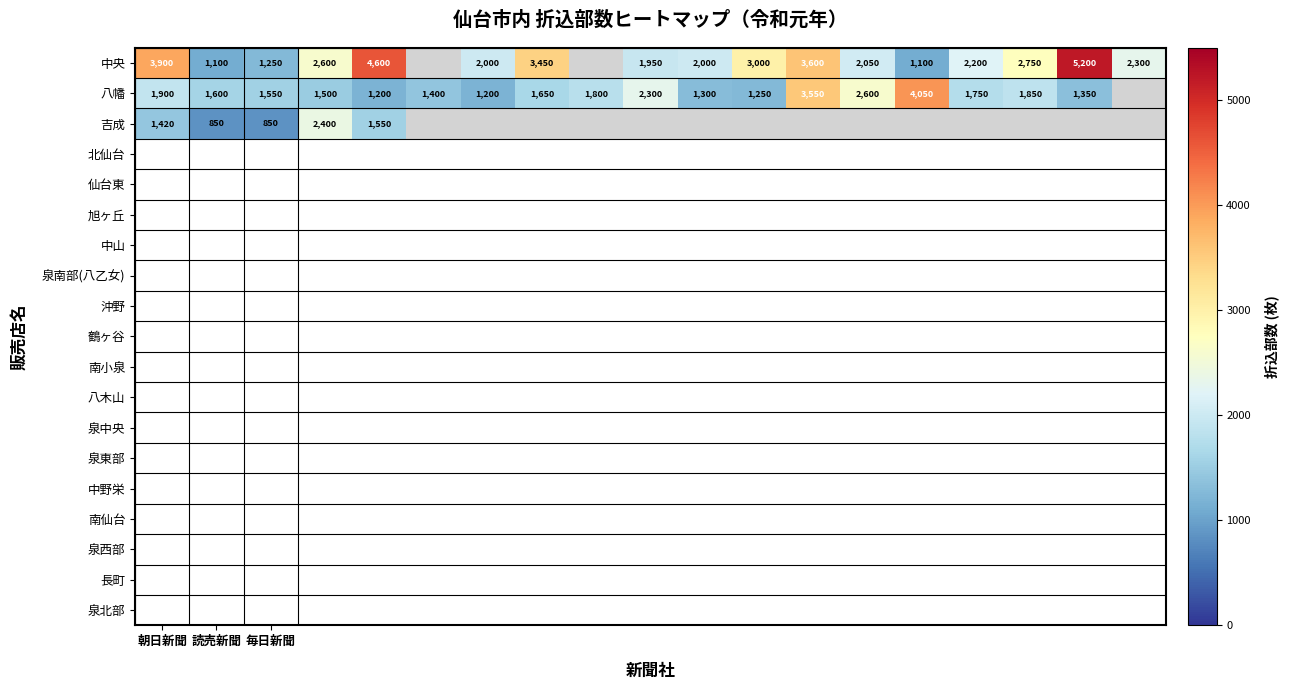

The value of 八幡 at 毎日新聞 is 1550. True or false?

True